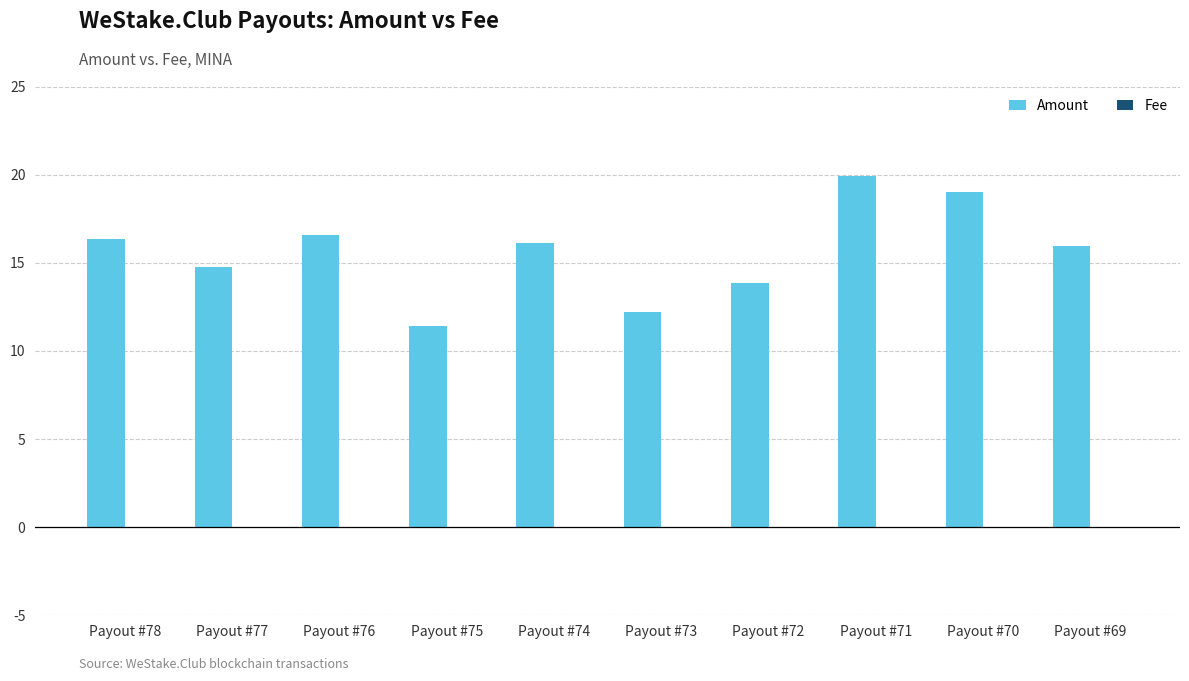

Are the bars horizontal?

No